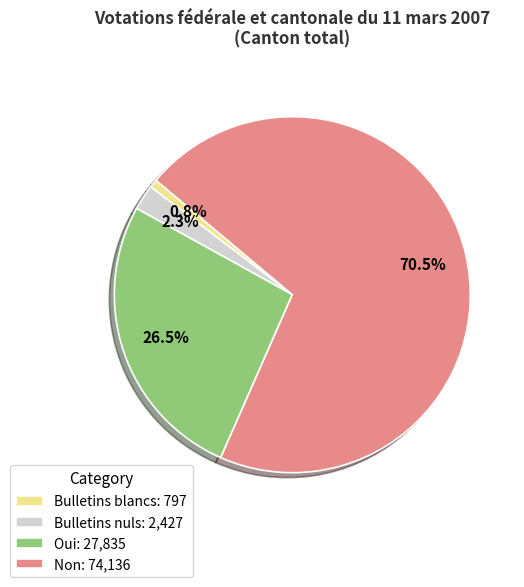

What is the ratio of the value at Oui to the value at Non?

0.4